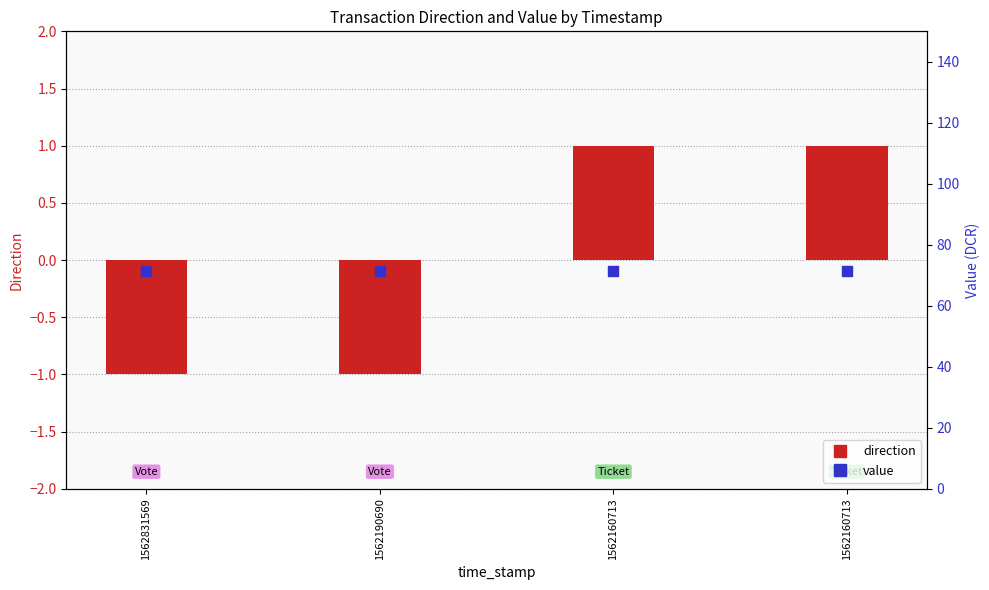

Which series reaches the minimum Y coordinate?

direction